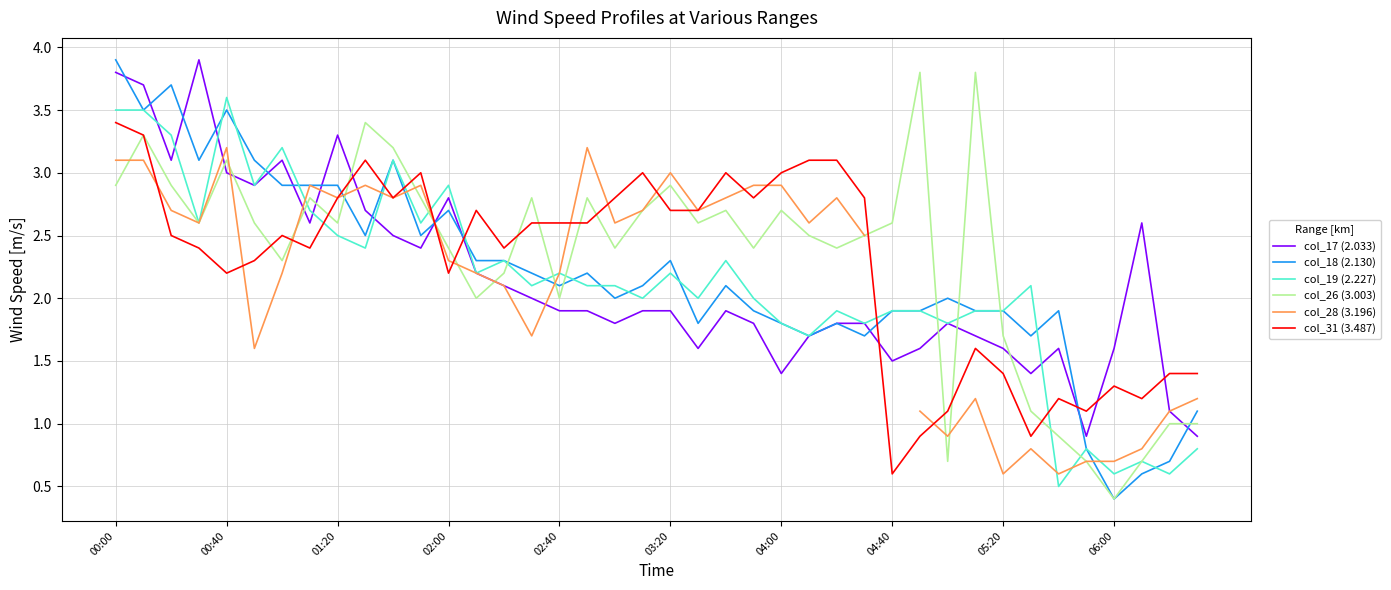

True or false: col_26 (3.003) has a value of 2.9 at 03:20.

True